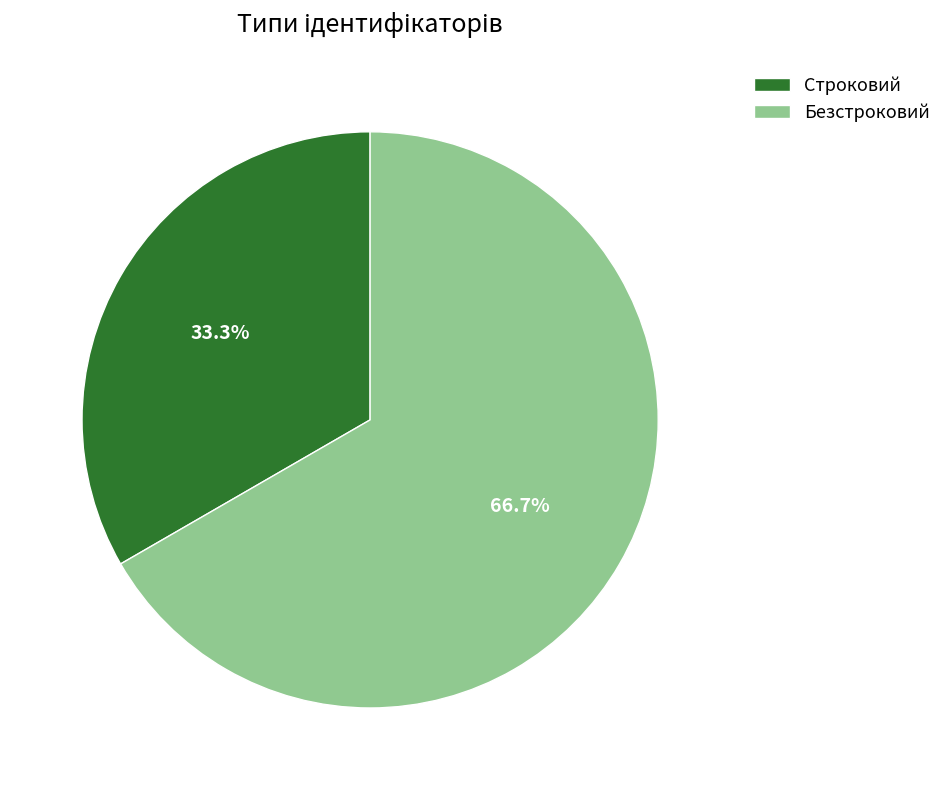

To the nearest percent, what portion does Безстроковий represent?

67%